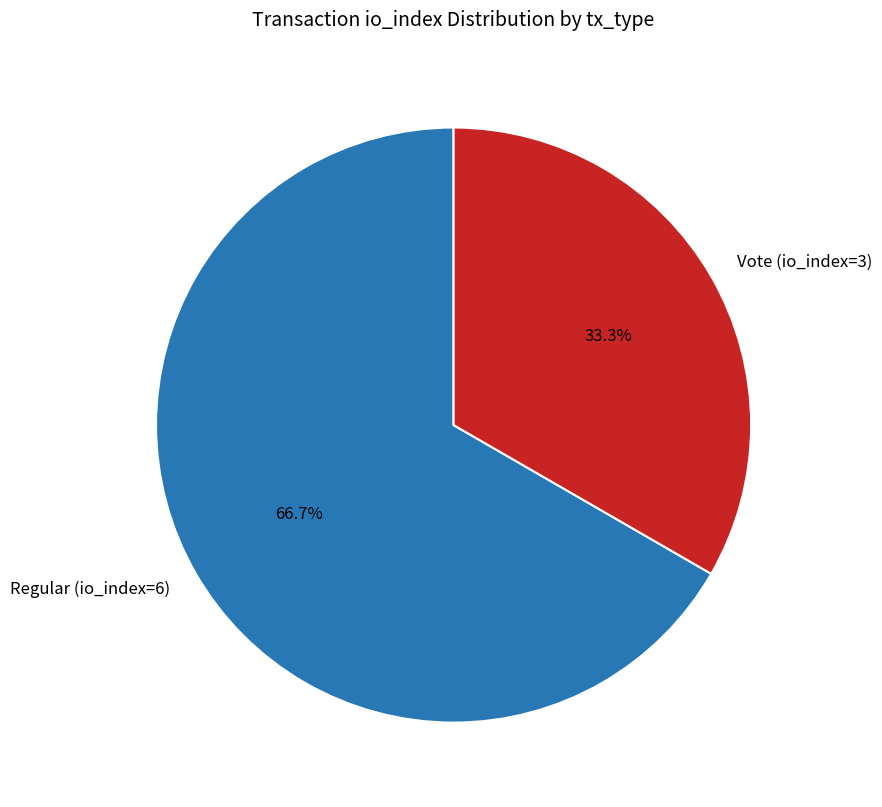

Does Vote (io_index=3) account for over 50% of the chart?

No